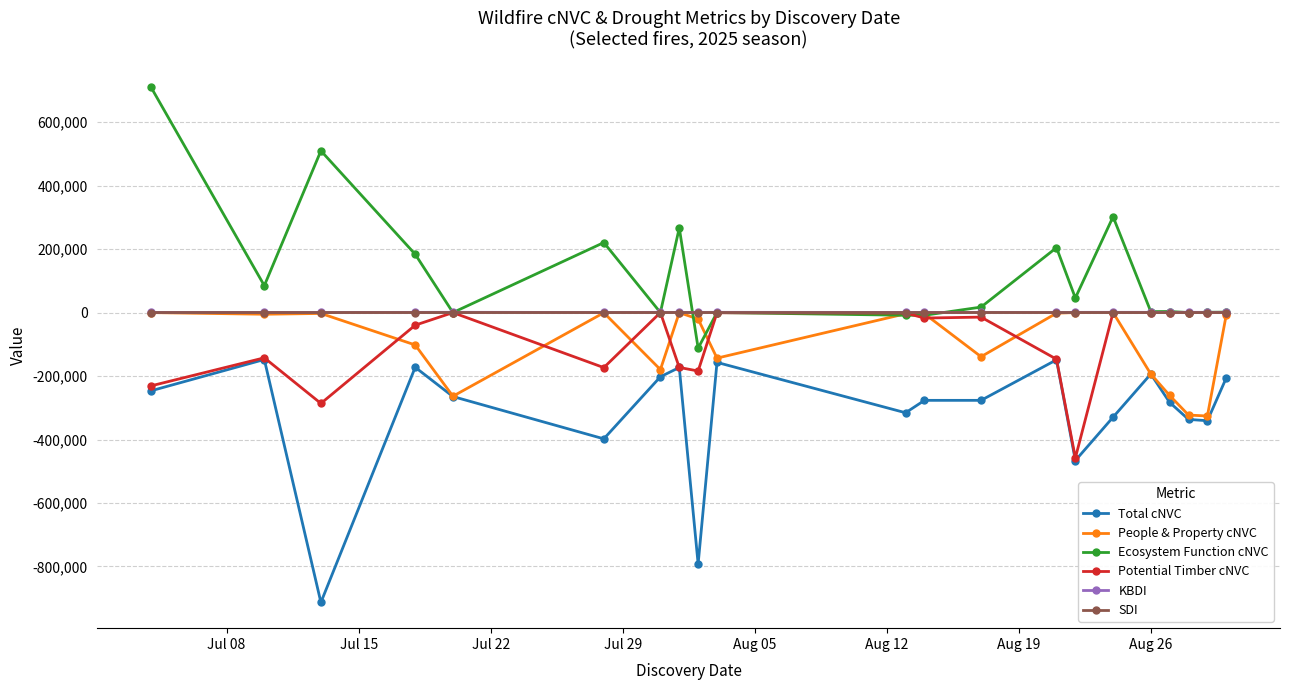

At how many categories does at least one series exceed 132940?

7